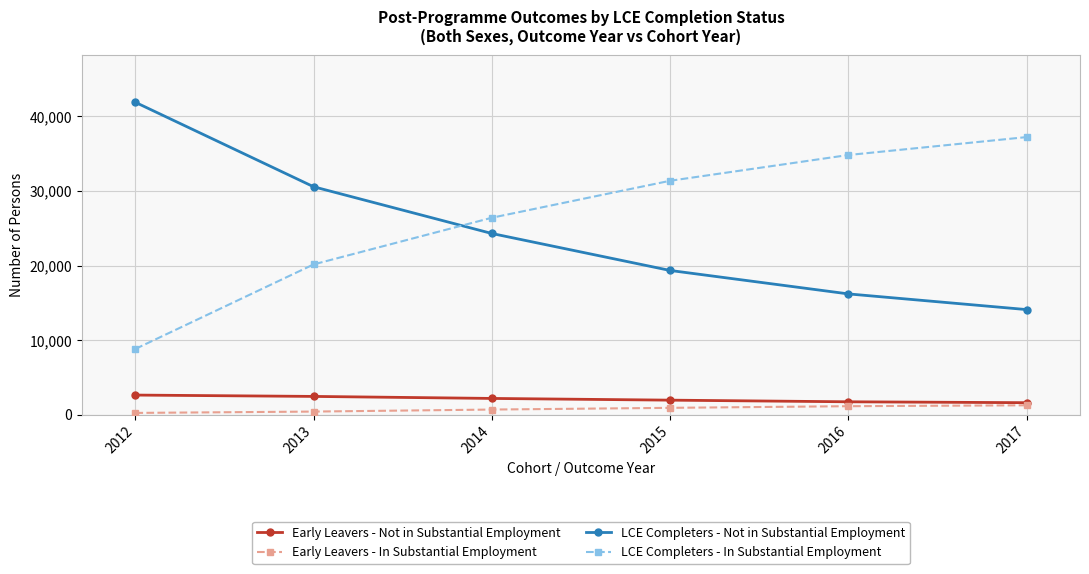

What is the approximate value of Early Leavers - Not in Substantial Employment at 2014?

2200